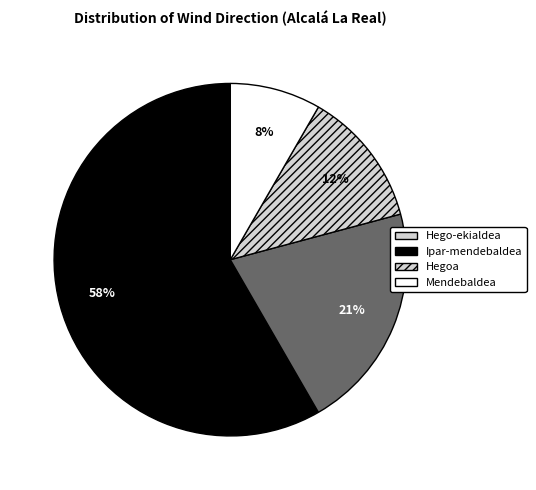

Rank the categories by value from lowest to highest.

Mendebaldea, Hegoa, Ipar-mendebaldea, Hego-ekialdea